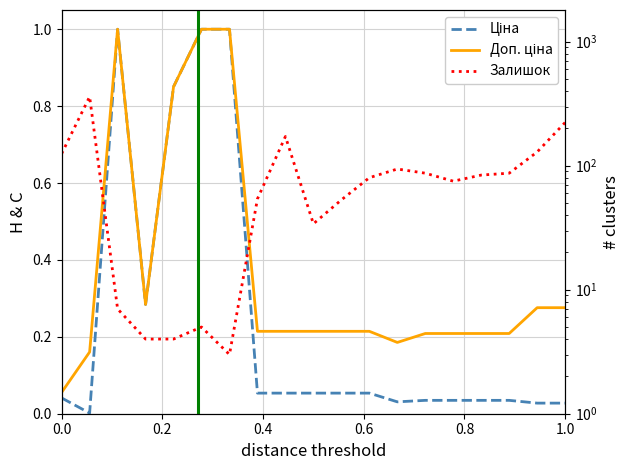

Reading left to right, what are all the values shown in this chart?

Ціна: 0.0	0.0	1.0	0.3	0.9	1.0	1.0	0.1	0.1	0.1	0.1	0.1	0.0	0.0	0.0	0.0	0.0	0.0	0.0
Доп. ціна: 0.1	0.2	1.0	0.3	0.9	1.0	1.0	0.2	0.2	0.2	0.2	0.2	0.2	0.2	0.2	0.2	0.2	0.3	0.3
Залишок: 125.0	360.0	7.0	4.0	4.0	5.0	3.0	54.0	172.0	34.0	53.0	80.0	94.0	87.0	75.0	84.0	87.0	129.0	223.0